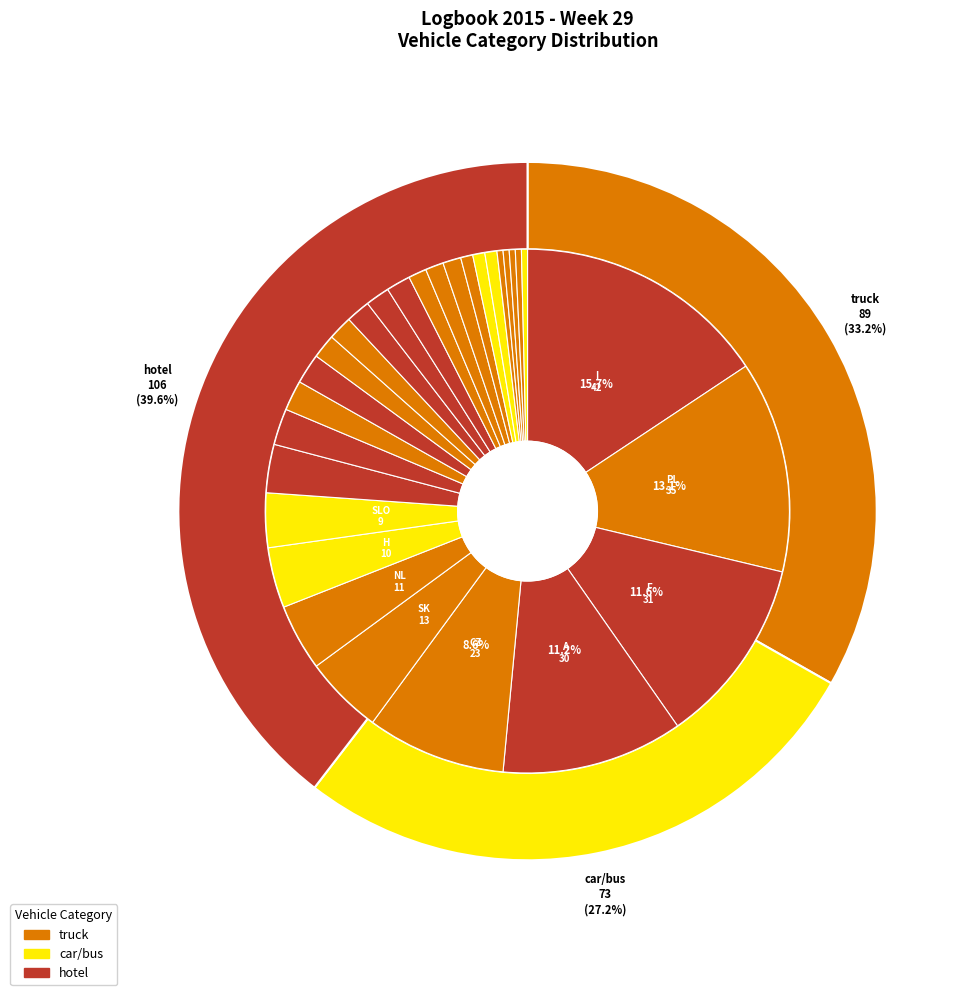

To the nearest percent, what percentage of the pie is RO?

3%